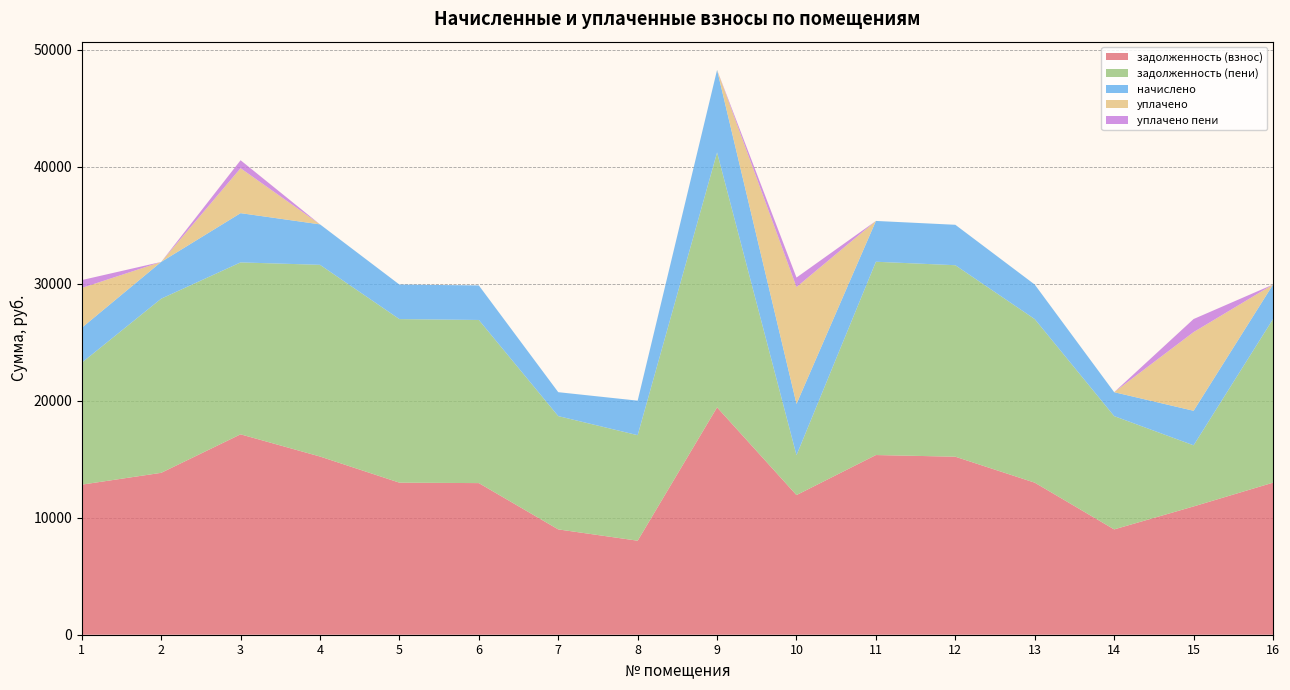

Between which two adjacent categories do начислено and уплачено first intersect?

1 and 2